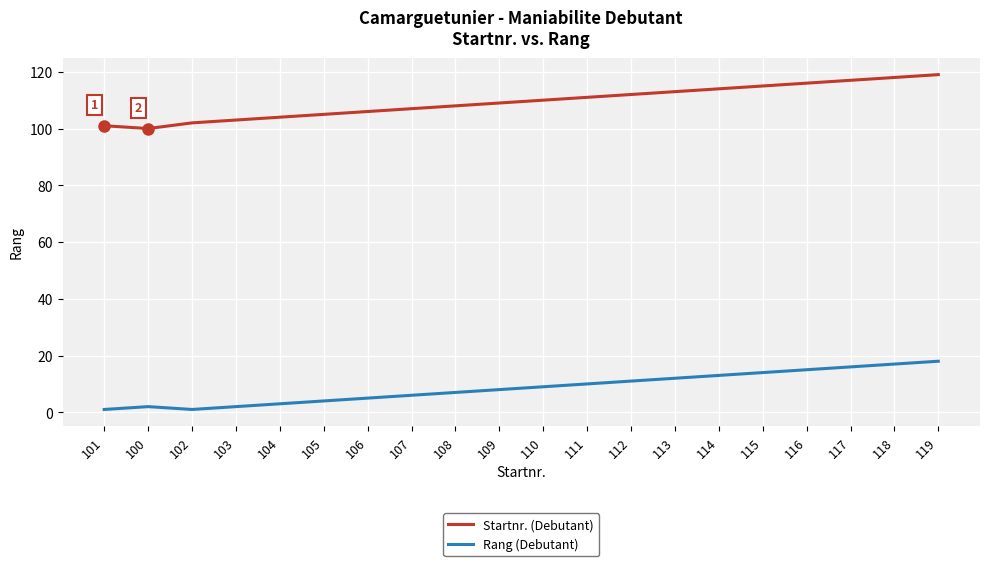

The value of Rang (Debutant) at 118 is 3. True or false?

False